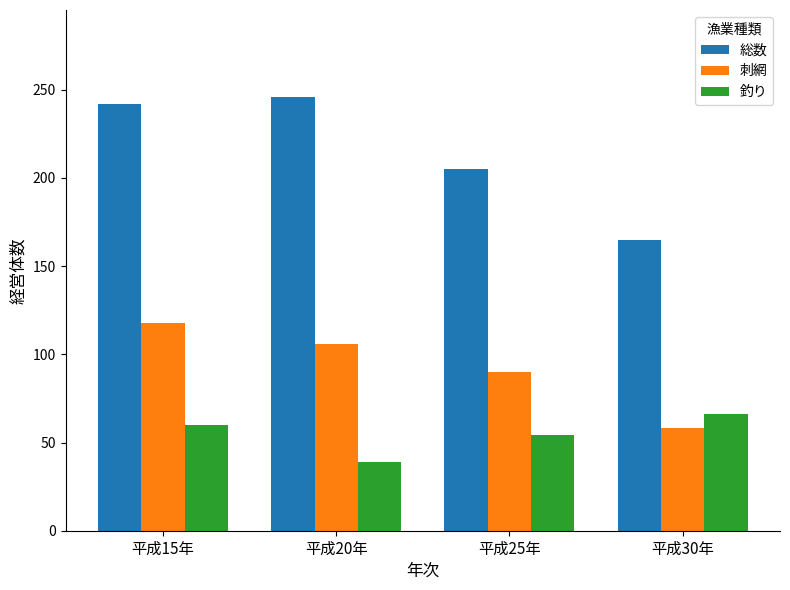

What is the spread (max minus min) of values at 平成25年?

151